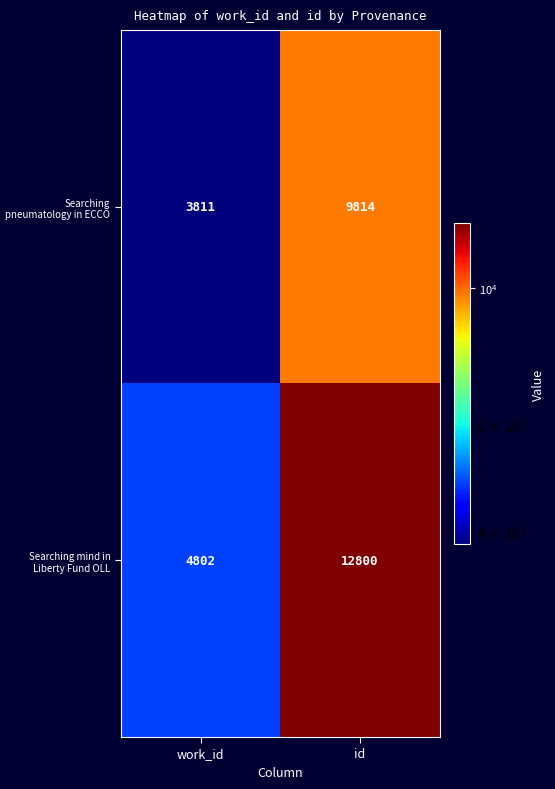

What is the maximum value shown in the chart?

12800